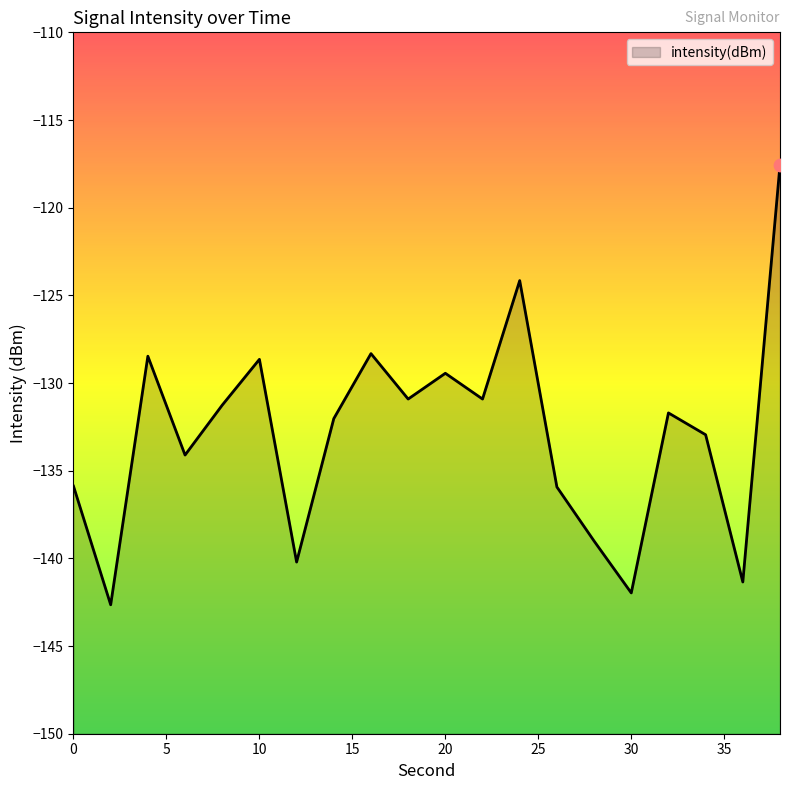

What is the change in value from 10 to 12?

-11.6